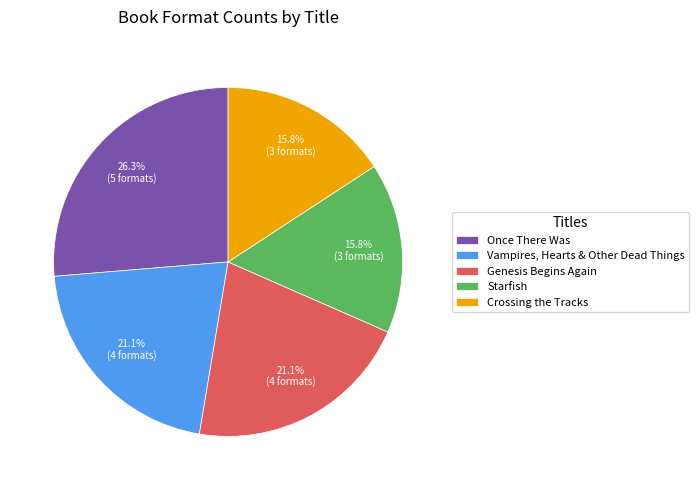

To the nearest percent, what portion does Crossing the Tracks represent?

16%